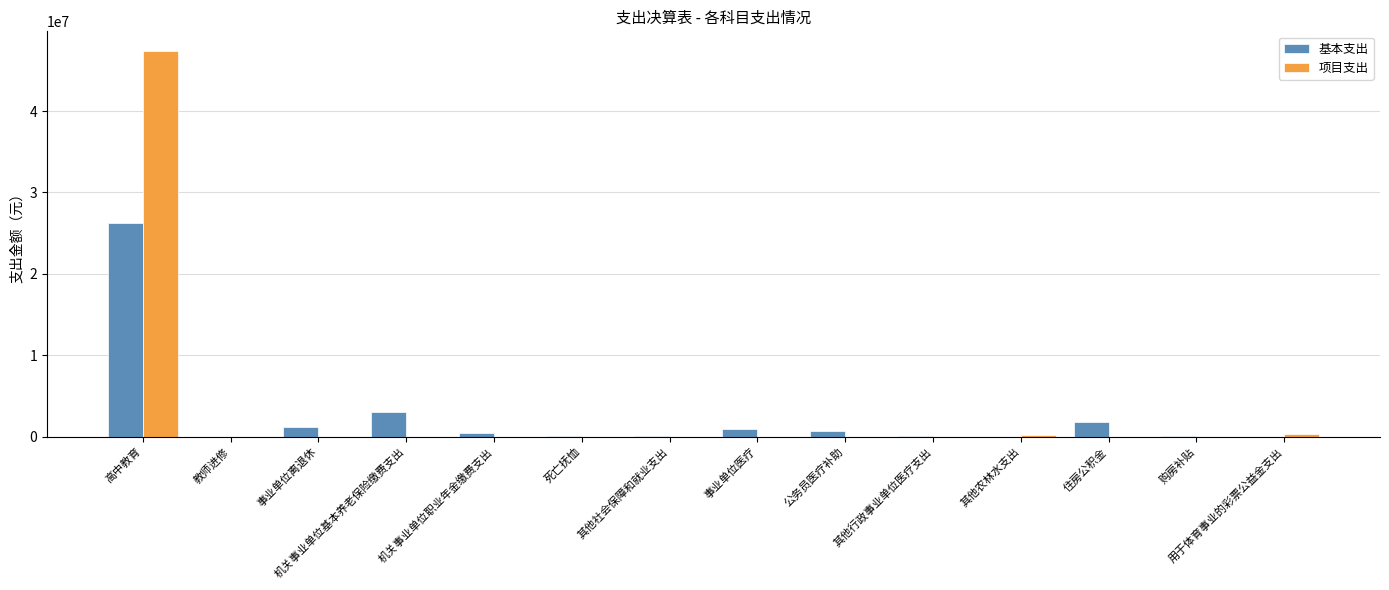

The value of 项目支出 at 公务员医疗补助 is 0.0. True or false?

True